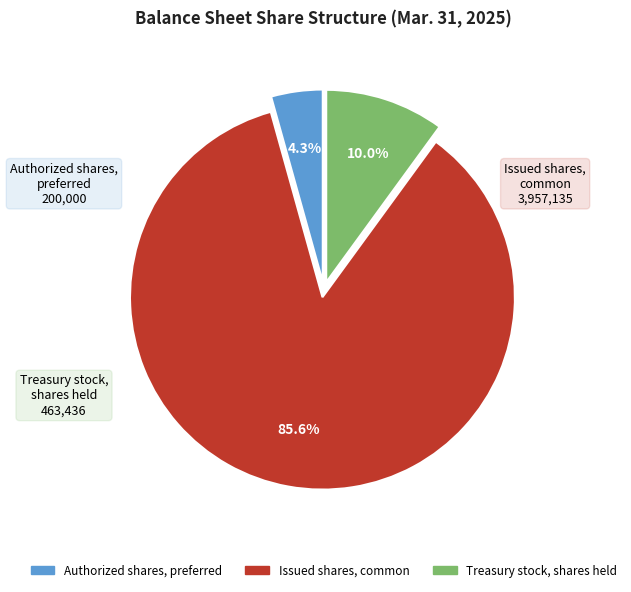

To the nearest percent, what is the difference between the Issued shares, common and Authorized shares, preferred slice percentages?

81%